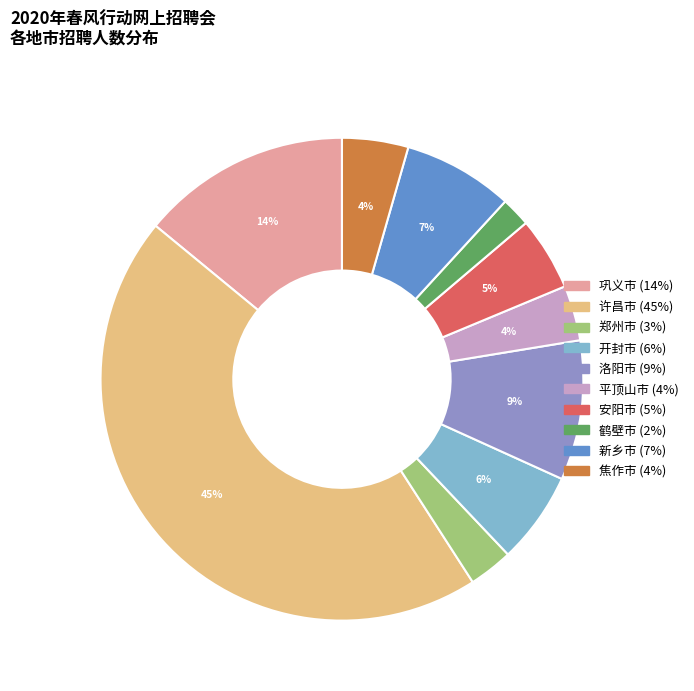

To the nearest percent, what is the difference between the largest and smallest slice percentages?

43%